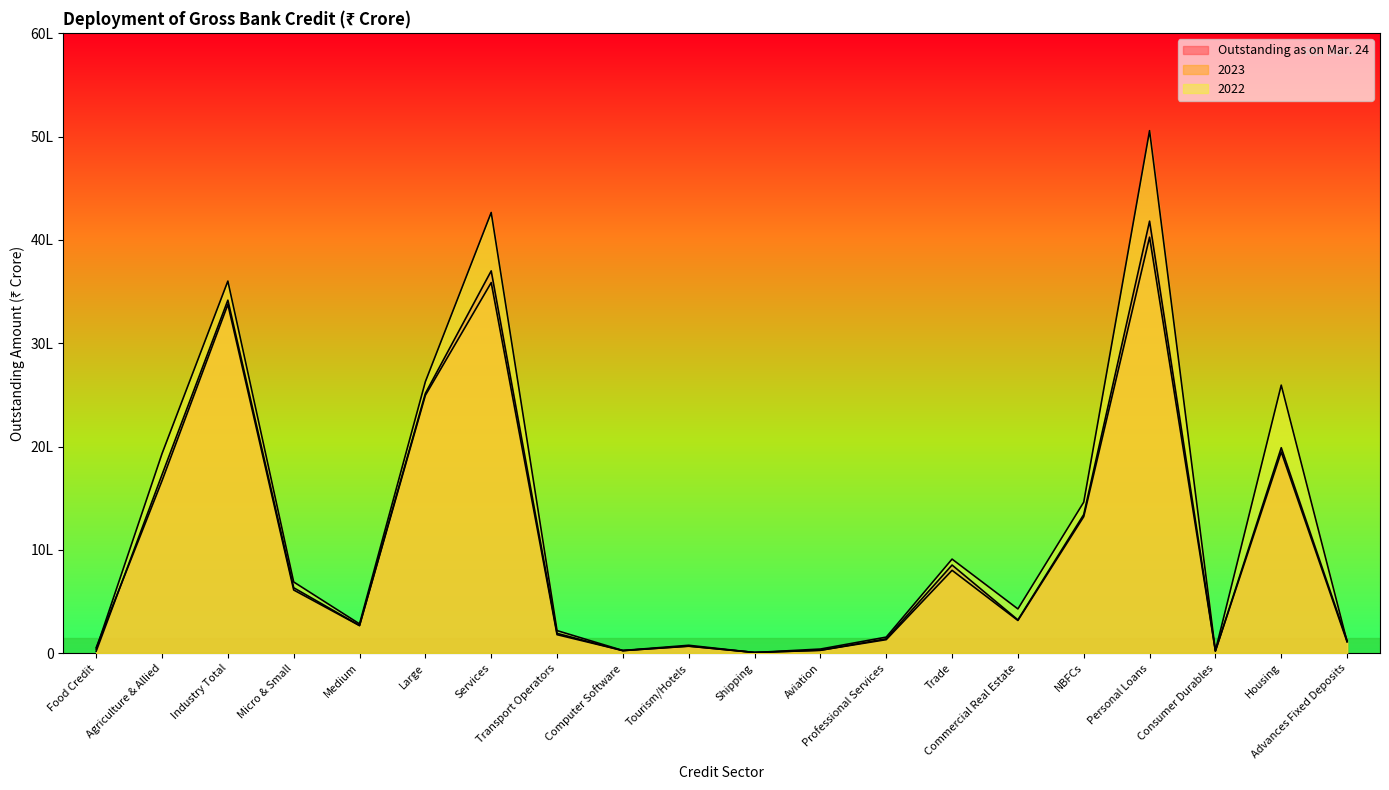

What position from the right is Tourism/Hotels?

11